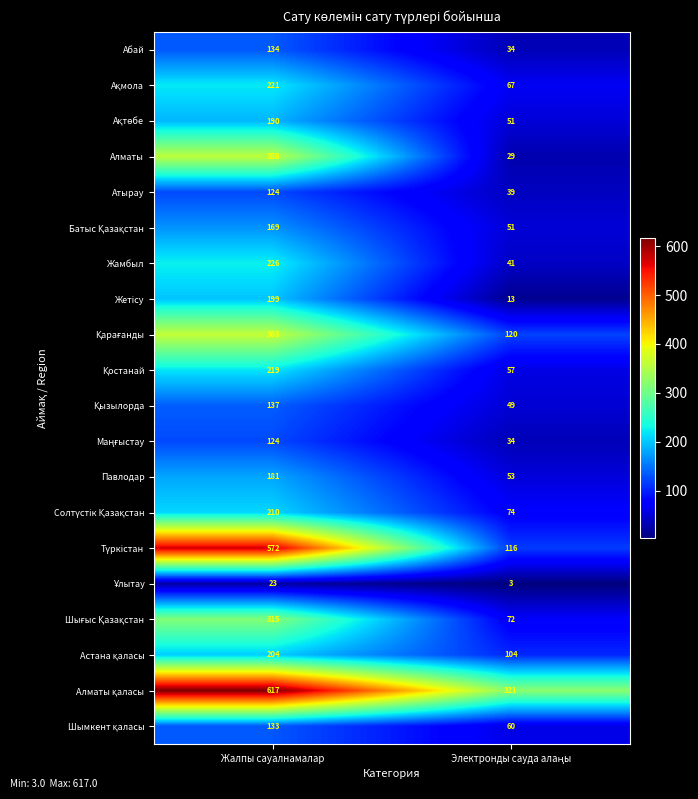

What is the spread (max minus min) of values at Жалпы сауалнамалар?

594